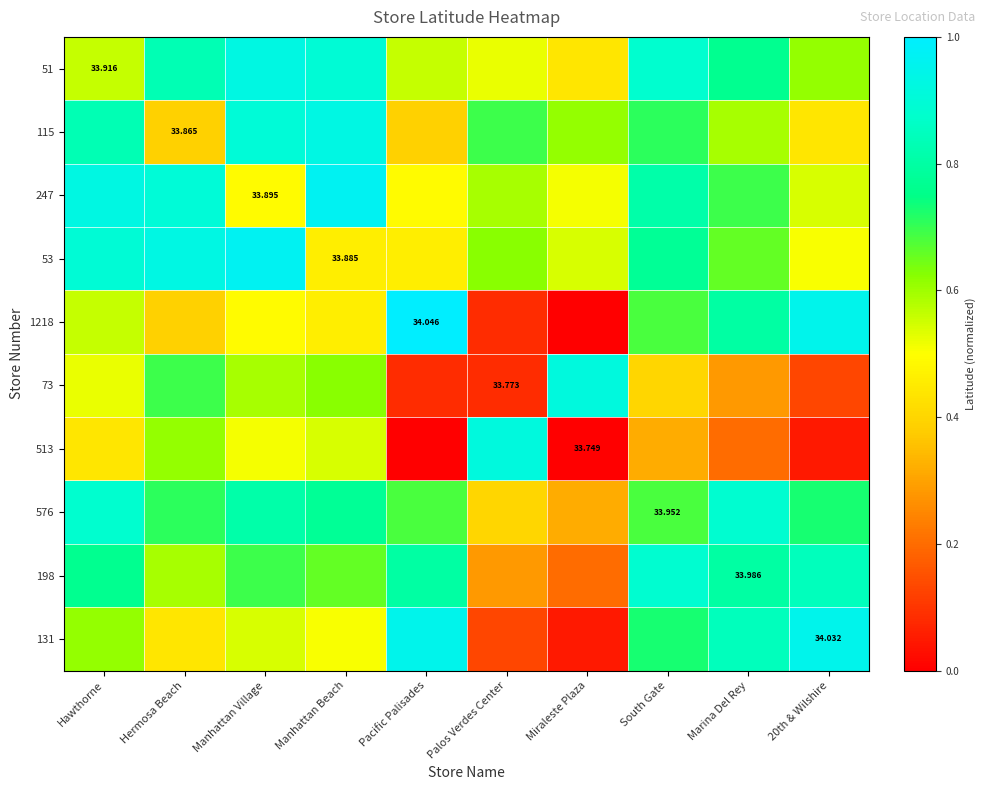

True or false: 1218 has a value of 0.2 at Hawthorne.

False